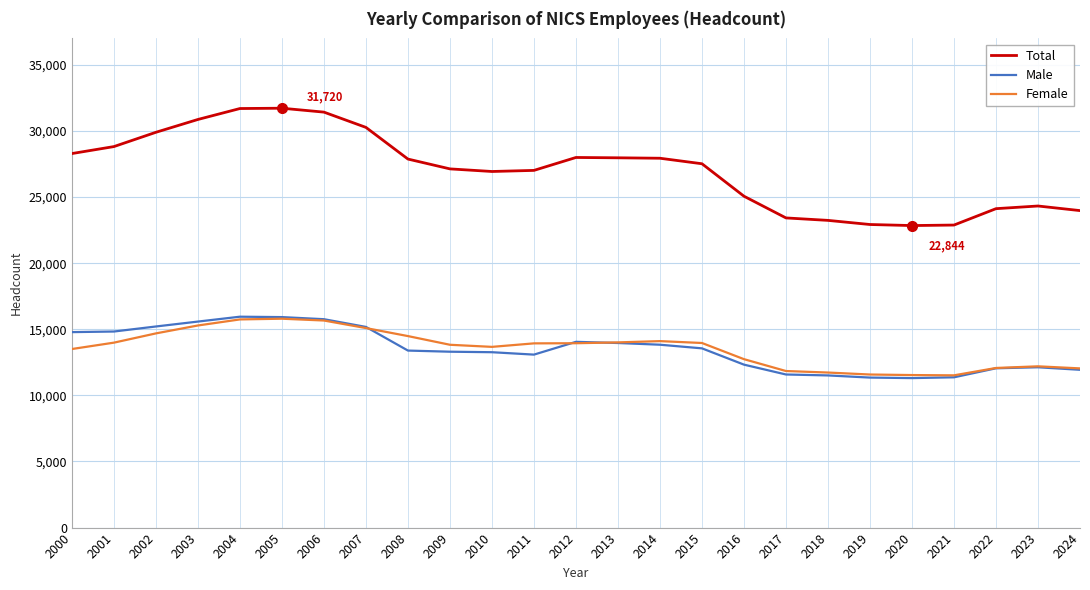

What is the highest value of the Female series?

15799